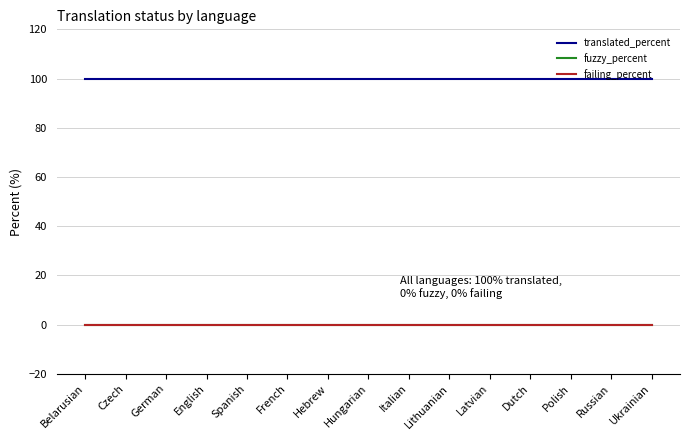

What is the approximate value of translated_percent at Spanish?

100